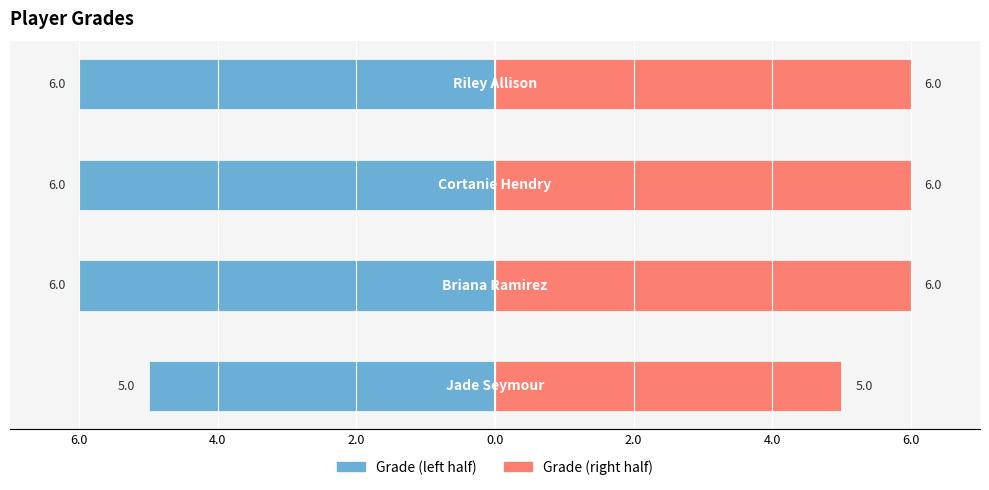

List the series in order of their overall mean, lowest first.

Grade (left), Grade (right)